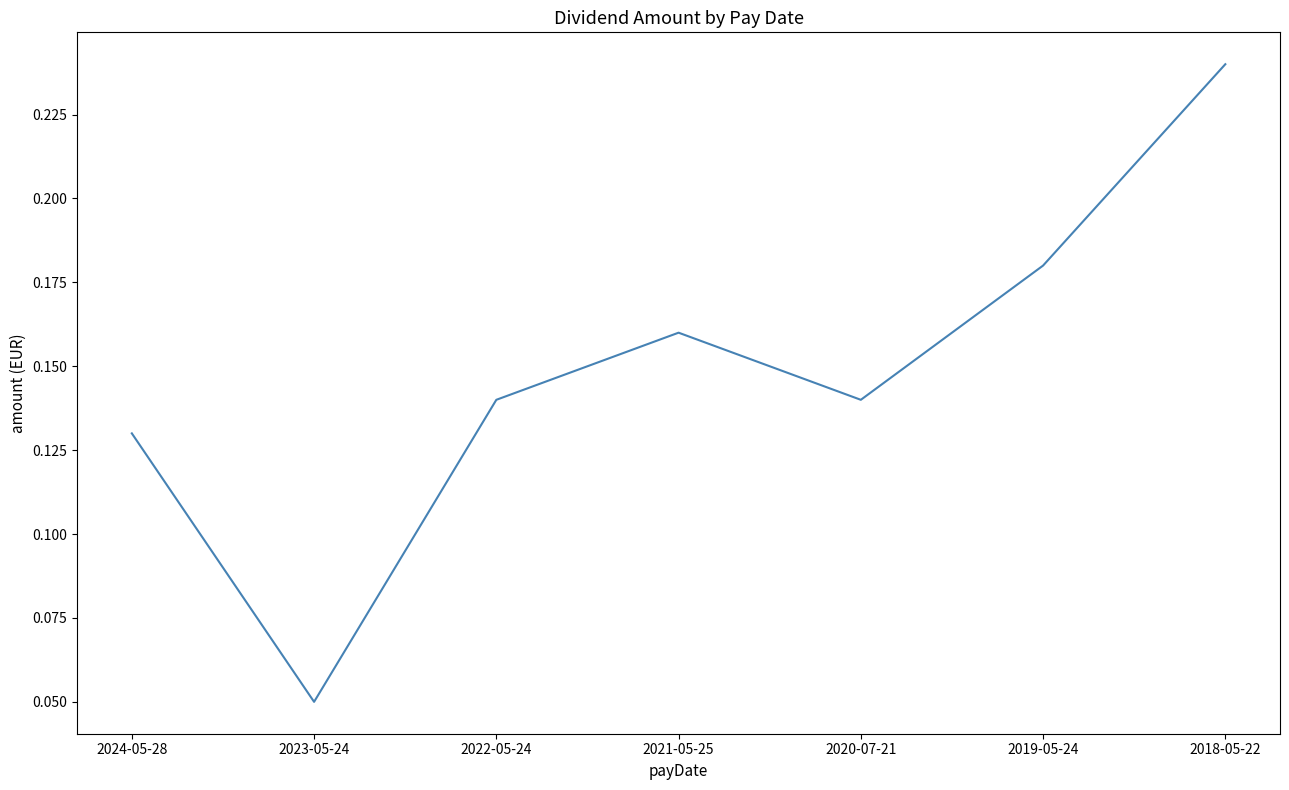

True or false: the data shows 0.3 at 2019-05-24.

False